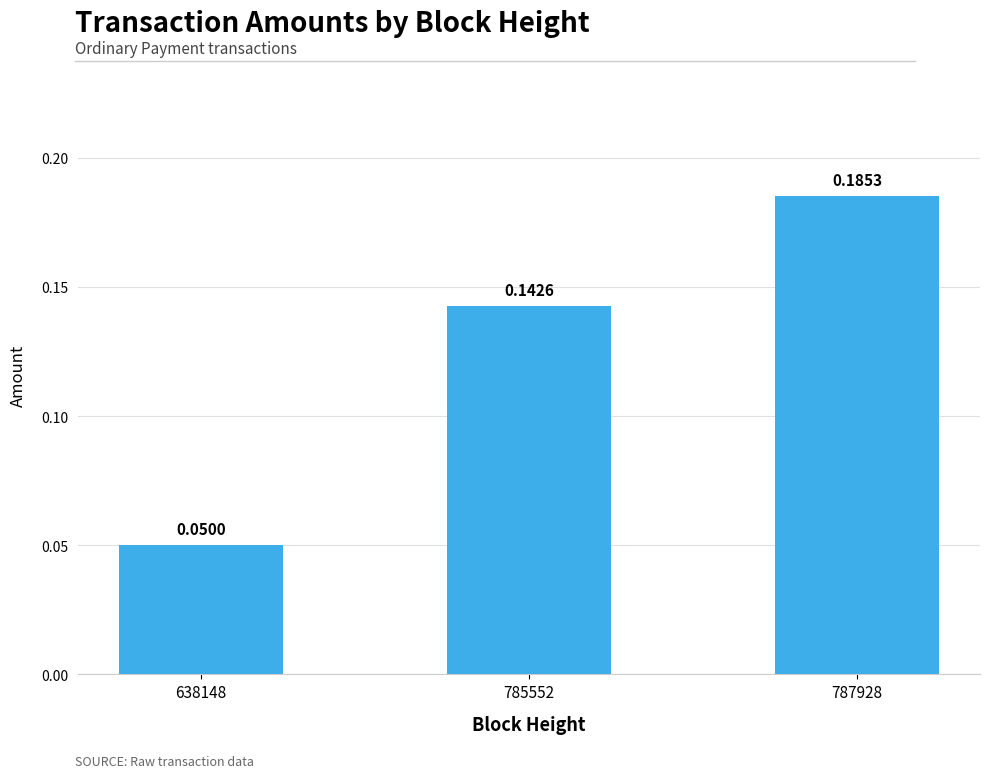

List the labels in order of value, smallest first.

638148, 785552, 787928